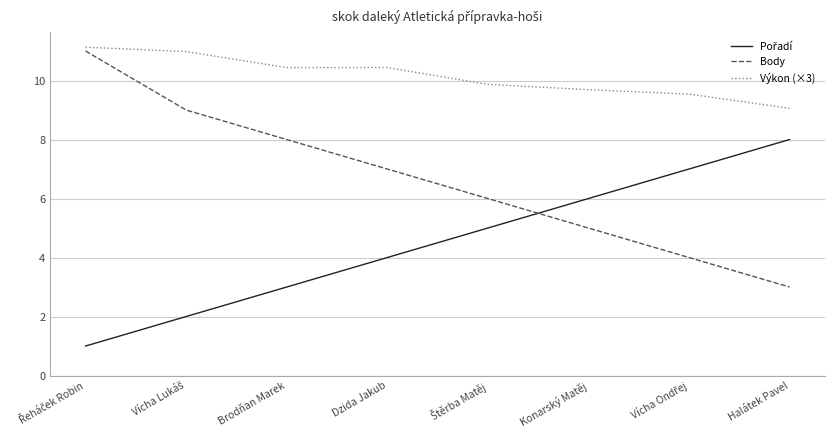

What is the minimum value shown in the chart?

1.0